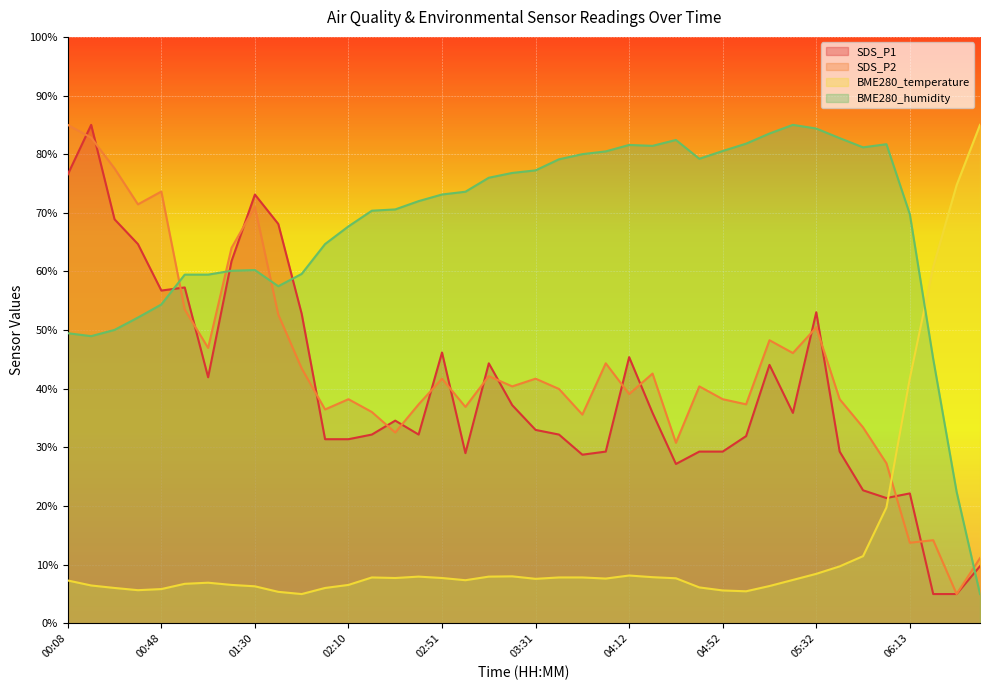

Which series has the largest total across all categories?

BME280_humidity